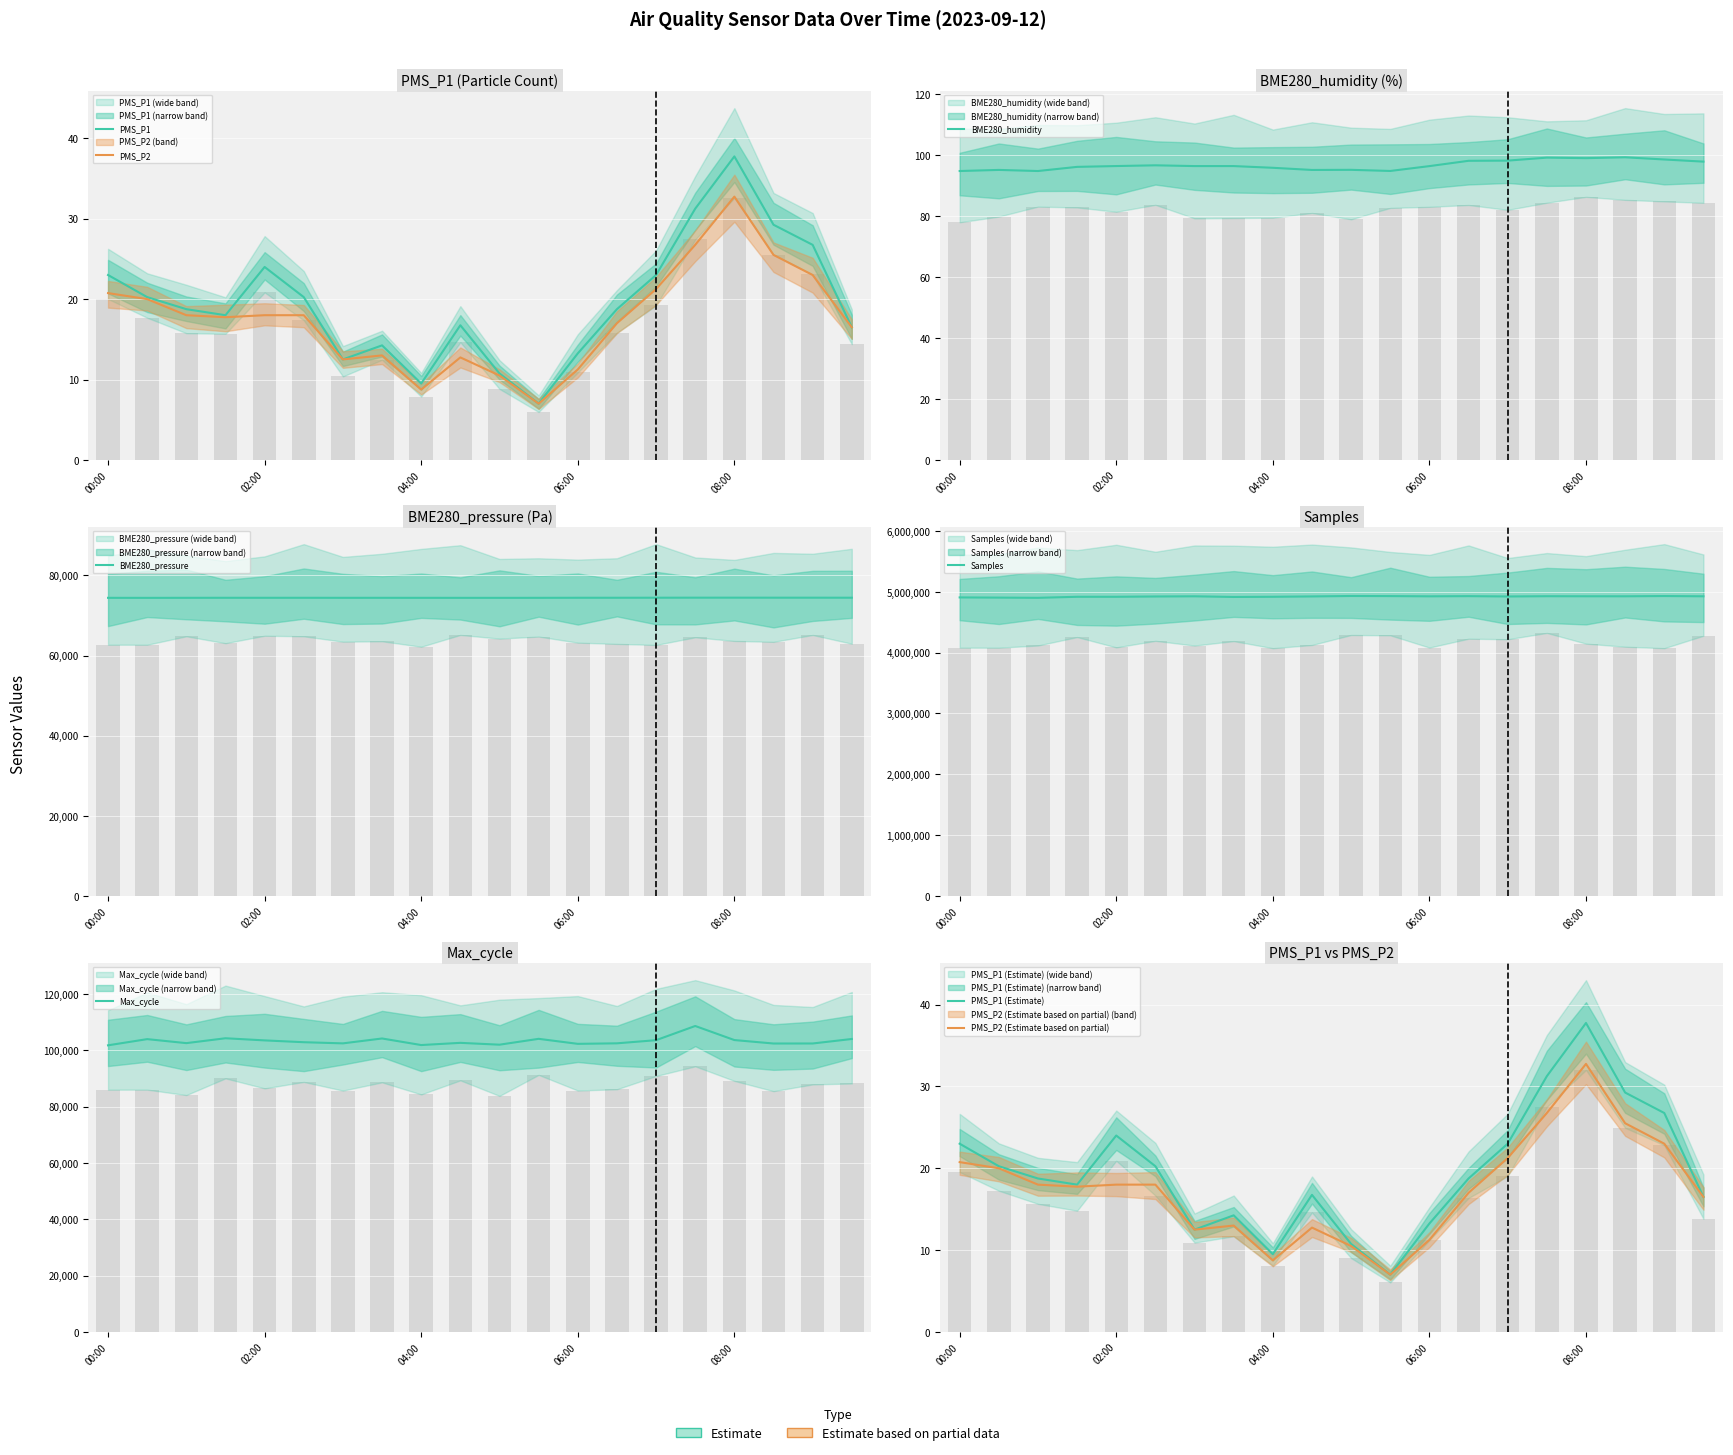

Reading left to right, what are all the values shown in this chart?

PMS_P1: 00:00=23.0	00:30=20.2	01:00=18.8	01:30=18.0	02:00=24.0	02:30=20.2	03:00=12.5	03:30=14.2	04:00=9.5	04:30=16.8	05:00=10.8	05:30=7.0	06:00=13.2	06:30=18.8	07:00=23.0	07:30=31.2	08:00=37.8	08:30=29.2	09:00=26.8	09:30=16.5
PMS_P2: 00:00=20.8	00:30=20.0	01:00=18.0	01:30=17.8	02:00=18.0	02:30=18.0	03:00=12.5	03:30=13.0	04:00=8.8	04:30=12.8	05:00=10.5	05:30=7.0	06:00=11.2	06:30=17.0	07:00=21.2	07:30=26.8	08:00=32.8	08:30=25.5	09:00=23.0	09:30=16.5
BME280_humidity: 00:00=94.7	00:30=95.1	01:00=94.7	01:30=96.1	02:00=96.3	02:30=96.6	03:00=96.3	03:30=96.3	04:00=95.8	04:30=95.1	05:00=95.1	05:30=94.7	06:00=96.3	06:30=98.1	07:00=98.1	07:30=99.1	08:00=98.9	08:30=99.2	09:00=98.5	09:30=97.8
BME280_pressure: 00:00=74419.8	00:30=74413.6	01:00=74421.8	01:30=74432.2	02:00=74428.0	02:30=74432.2	03:00=74421.8	03:30=74423.9	04:00=74419.8	04:30=74417.7	05:00=74415.6	05:30=74419.8	06:00=74436.3	06:30=74438.4	07:00=74448.7	07:30=74459.0	08:00=74461.1	08:30=74454.9	09:00=74454.9	09:30=74448.7
Samples: 00:00=4907925.0	00:30=4904796.0	01:00=4901514.0	01:30=4918348.0	02:00=4918437.0	02:30=4923295.0	03:00=4926282.0	03:30=4915577.0	04:00=4918463.0	04:30=4924210.0	05:00=4931459.0	05:30=4929717.0	06:00=4925971.0	06:30=4928840.0	07:00=4923578.0	07:30=4927747.0	08:00=4926884.0	08:30=4926475.0	09:00=4930581.0	09:30=4926444.0
Max_cycle: 00:00=101780.0	00:30=103977.0	01:00=102555.0	01:30=104286.0	02:00=103527.0	02:30=102883.0	03:00=102472.0	03:30=104206.0	04:00=101876.0	04:30=102655.0	05:00=102003.0	05:30=104082.0	06:00=102302.0	06:30=102489.0	07:00=103604.0	07:30=108644.0	08:00=103647.0	08:30=102421.0	09:00=102431.0	09:30=104026.0